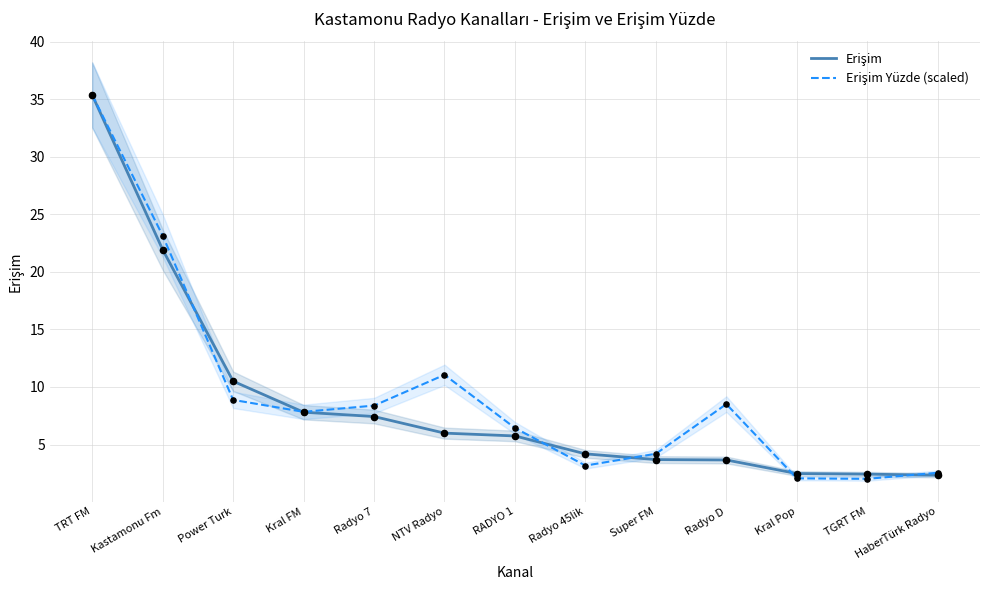

Is the value of Erişim Yüzde (scaled) at Radyo 45lik greater than the value of Erişim at Radyo D?

No